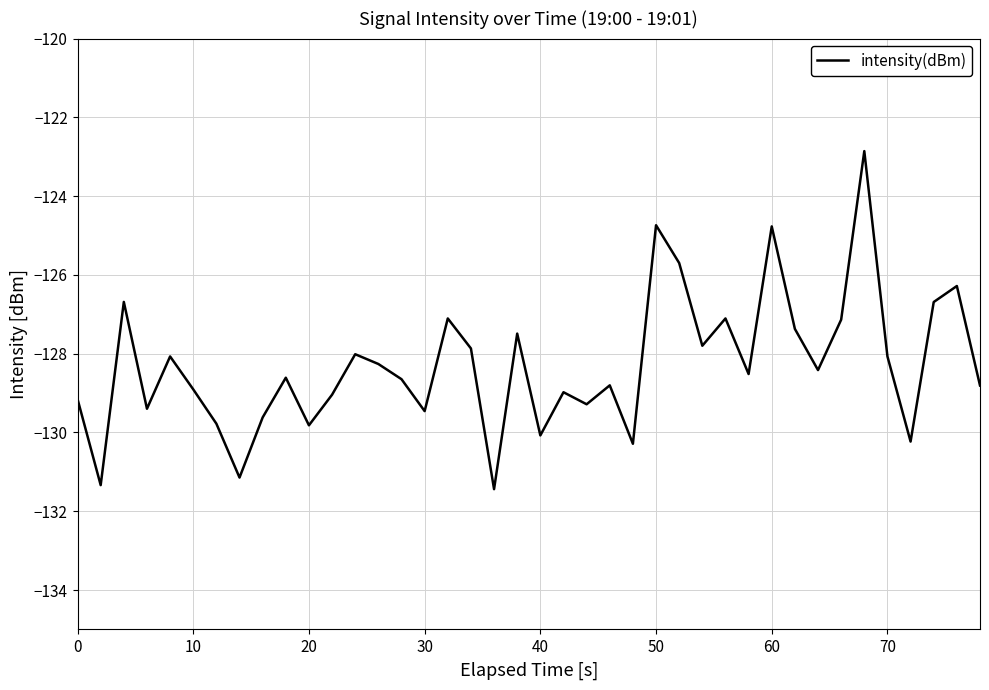

What is the greatest value displayed?

-122.9